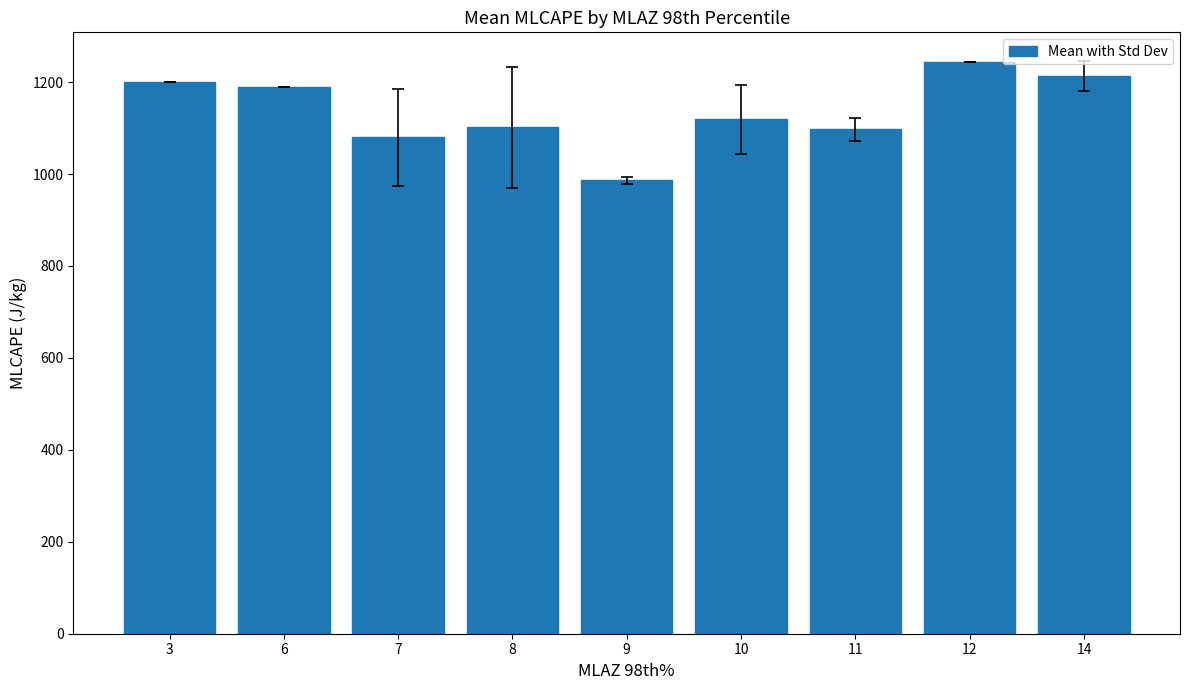

What is the sum of all values?

10230.2